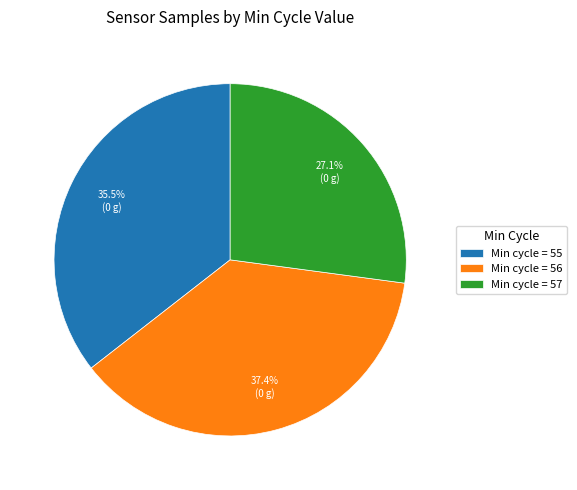

Which slice is the largest?

Min cycle = 56